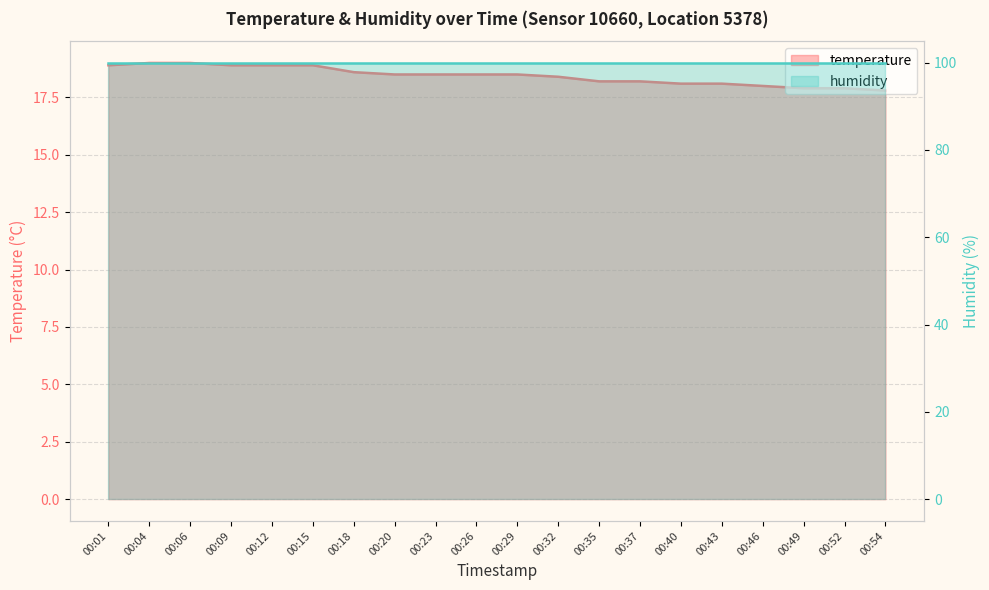

List the labels in order of value, largest first.

00:04, 00:06, 00:01, 00:09, 00:12, 00:15, 00:18, 00:20, 00:23, 00:26, 00:29, 00:32, 00:35, 00:37, 00:40, 00:43, 00:46, 00:49, 00:52, 00:54